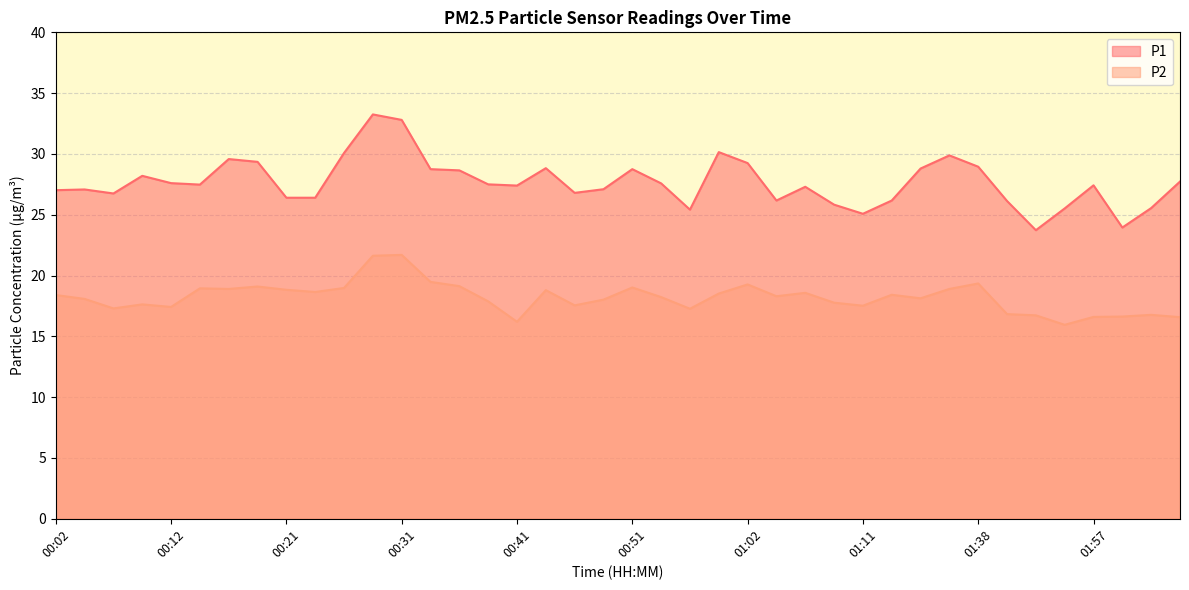

Which series has the widest spread of values?

P1